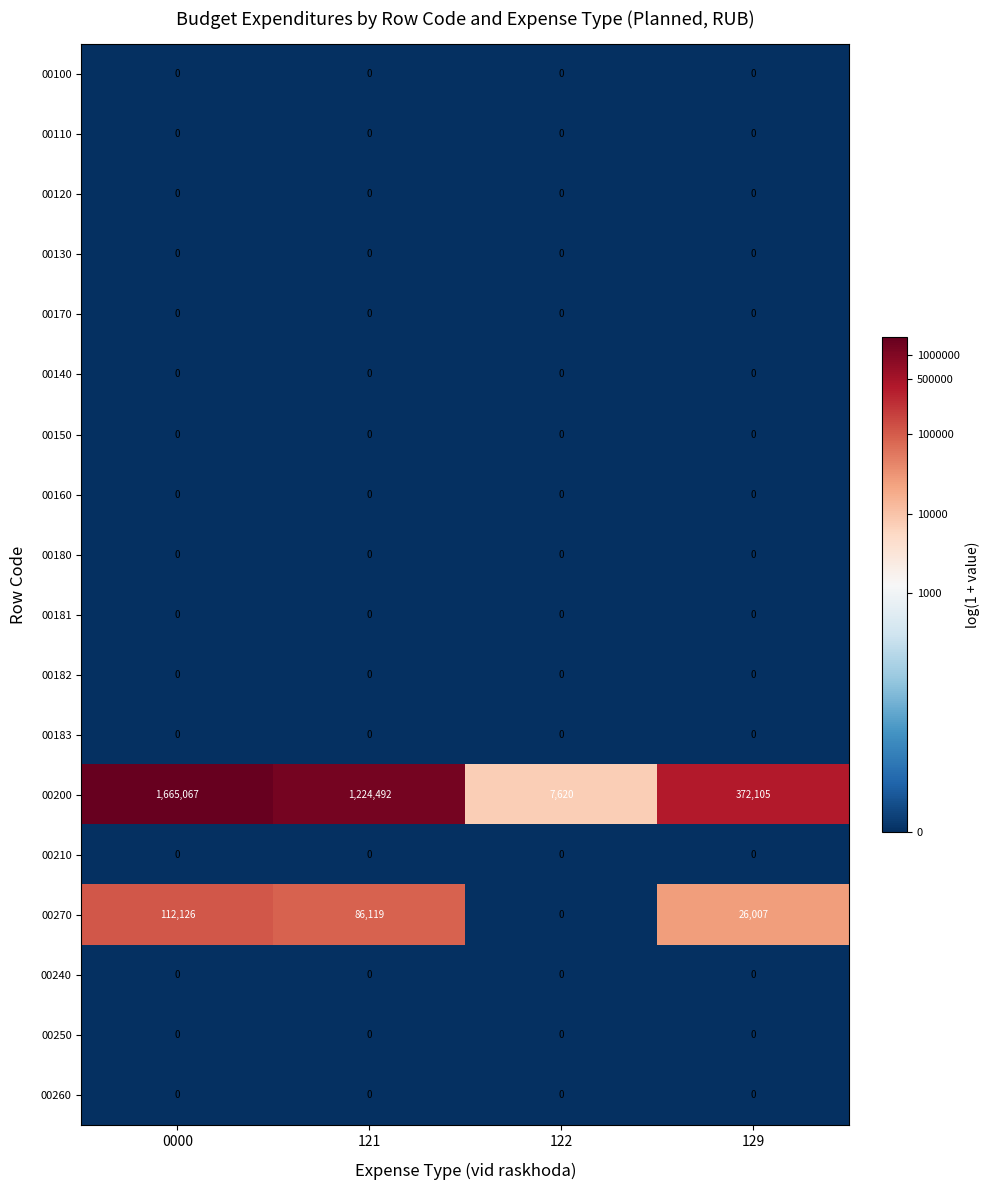

At which label does 00200 first exceed 1224492?

0000